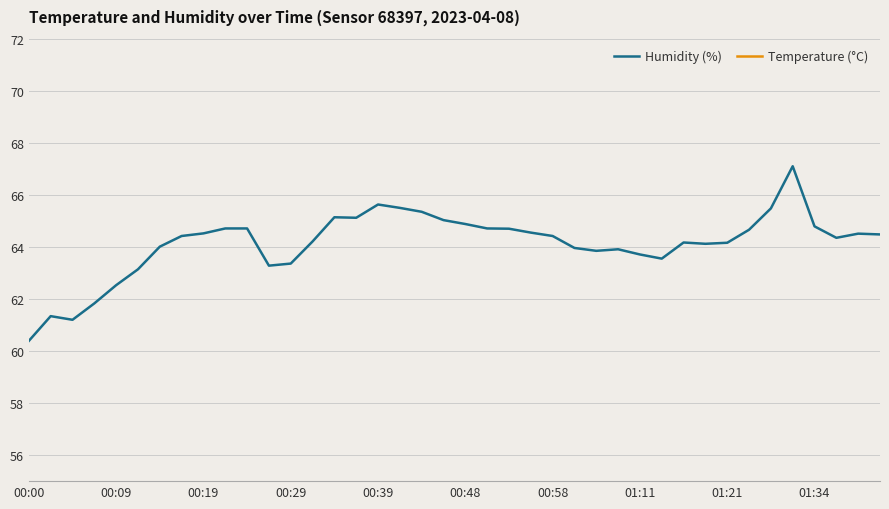

What is the difference between the maximum and minimum values in the Temperature (°C) series?

1.1